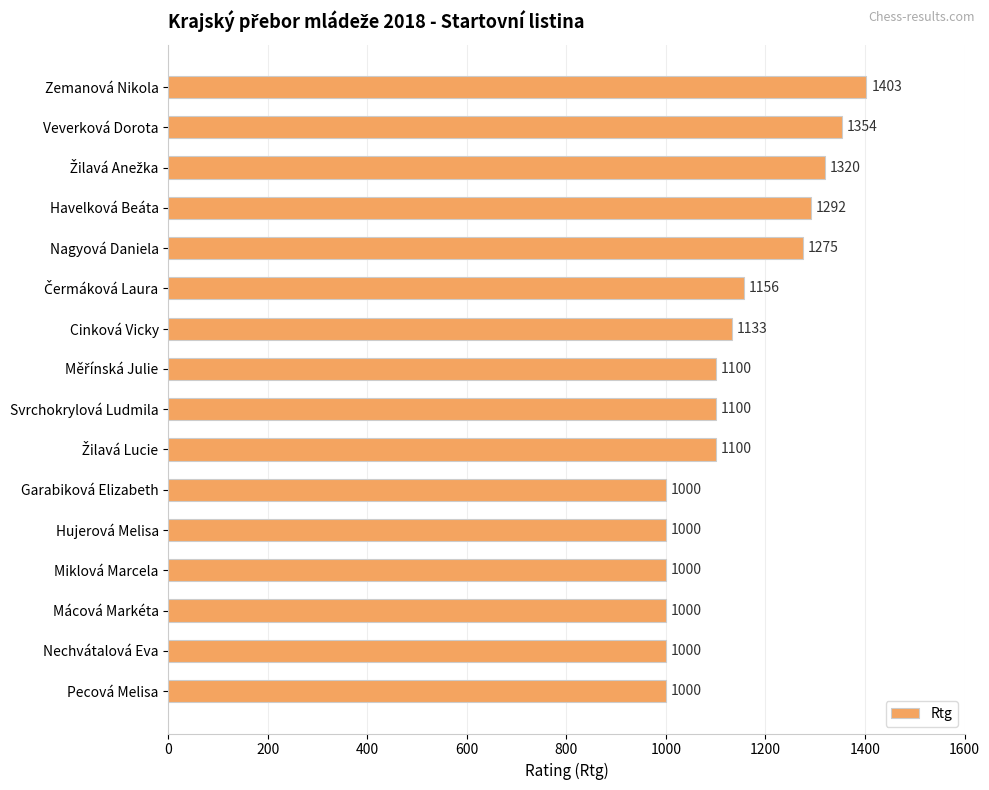

The value at Nechvátalová Eva is 1781. True or false?

False